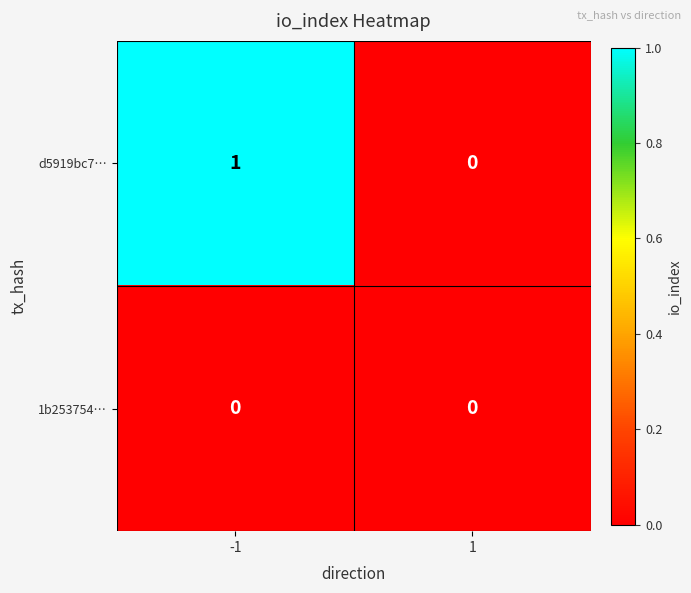

Reading left to right, transcribe all the data shown in this chart.

d5919bc7…: -1=1	1=0
1b253754…: -1=0	1=0